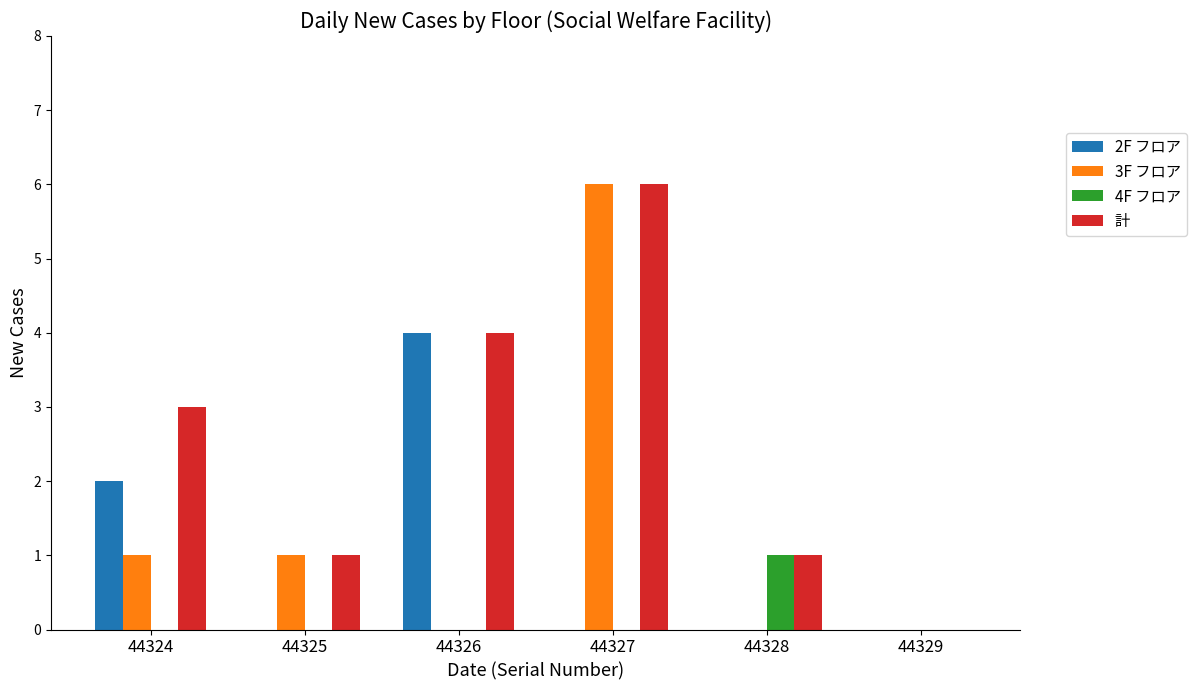

What value does the 2F フロア series have at 44324?

2